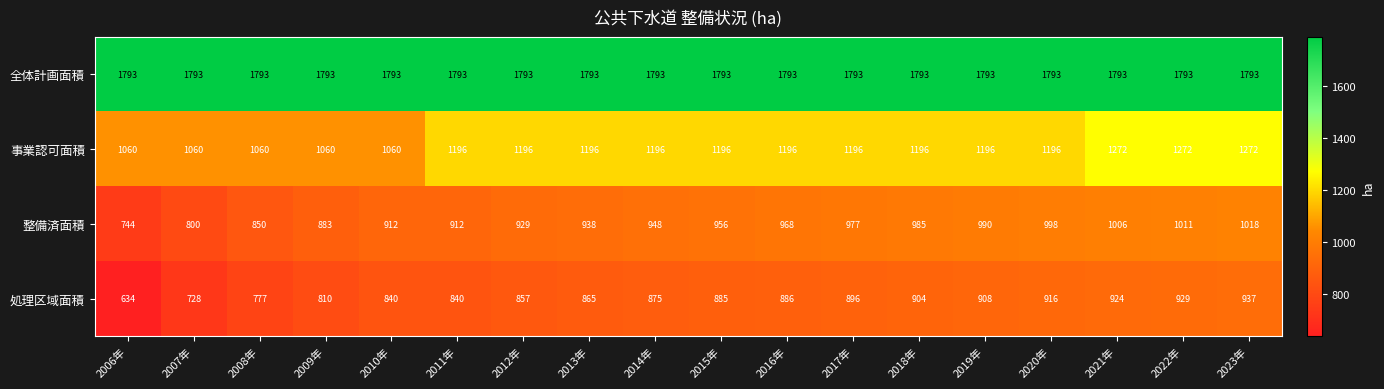

At which category is the sum across all series the highest?

2023年